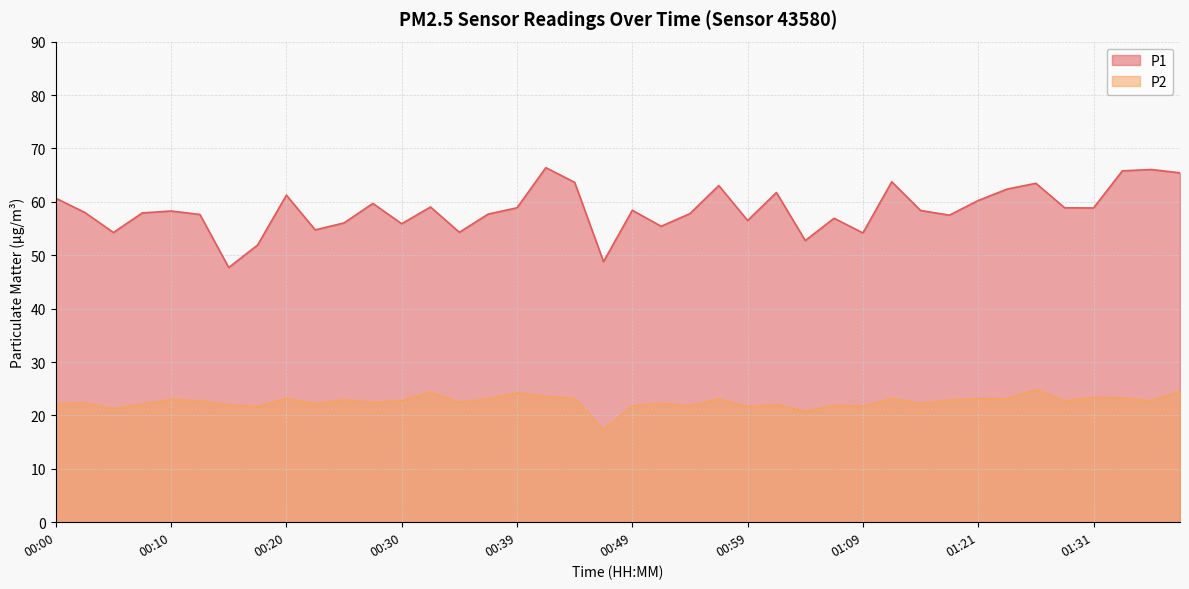

Reading left to right, extract all data points from this chart.

P1: 60.7	58.0	54.2	57.9	58.3	57.6	47.7	51.9	61.2	54.8	56.0	59.7	55.9	59.0	54.3	57.7	58.9	66.4	63.6	48.8	58.4	55.4	57.8	63.0	56.5	61.8	52.8	56.9	54.2	63.8	58.4	57.5	60.2	62.4	63.5	58.9	58.9	65.8	66.0	65.4
P2: 22.1	22.3	21.2	22.1	23.0	22.7	22.0	21.6	23.1	22.2	22.9	22.4	22.7	24.3	22.4	23.1	24.2	23.6	23.2	17.3	21.8	22.3	21.8	23.1	21.6	22.0	20.8	21.9	21.7	23.2	22.2	22.9	23.1	23.1	24.8	22.7	23.3	23.3	22.7	24.5